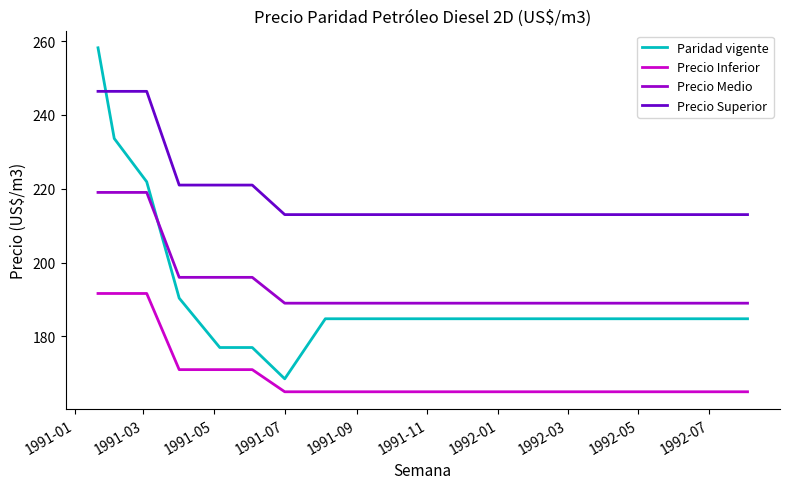

True or false: Precio Superior and Precio Inferior intersect in this chart.

False